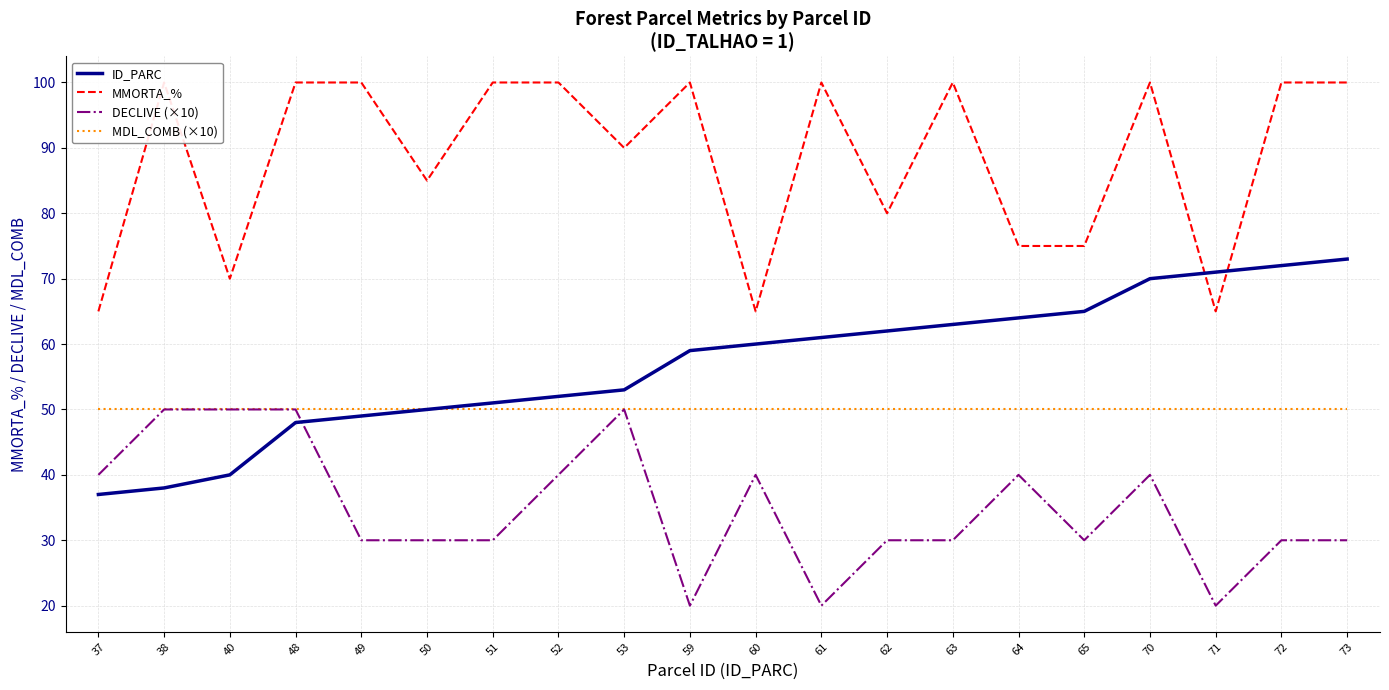

What is the smallest value displayed?

20